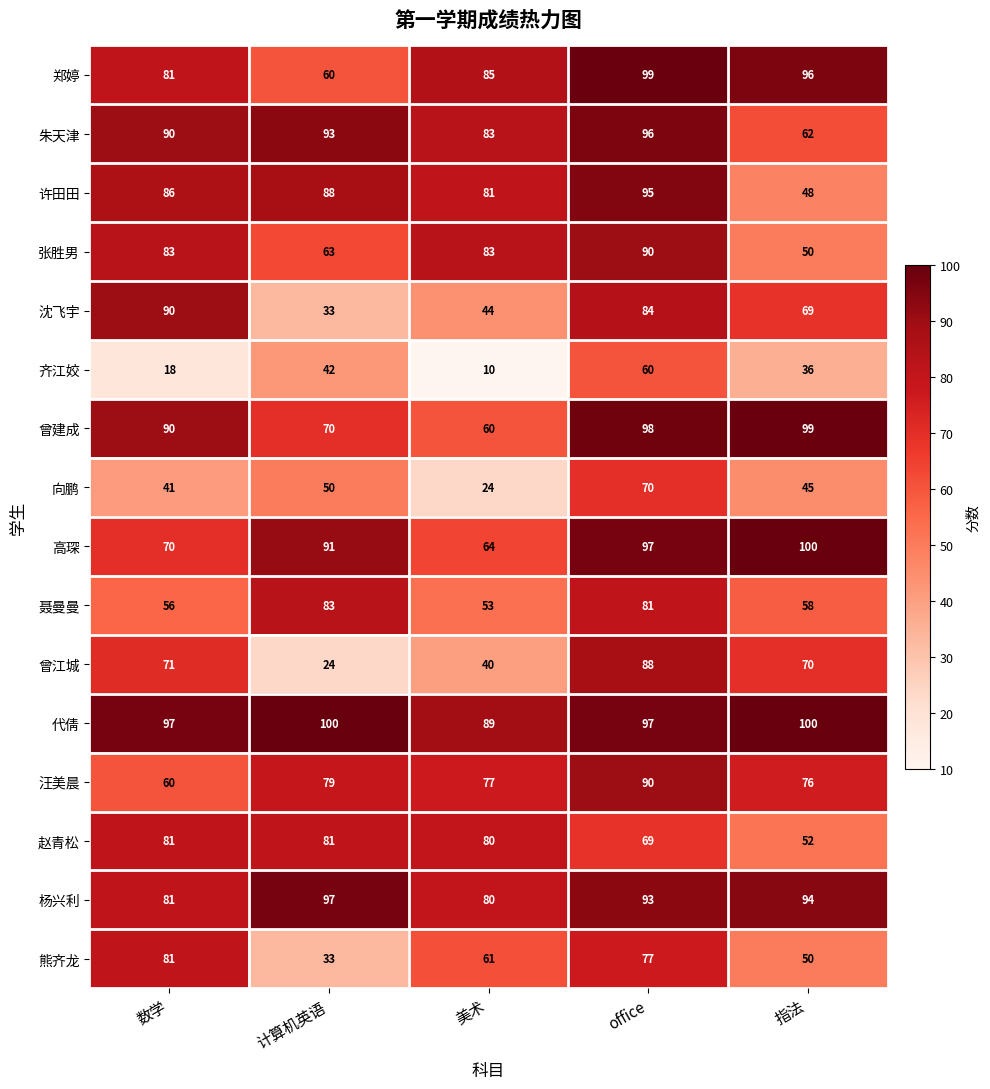

What is the difference between the maximum and minimum values in the 向鹏 series?

46